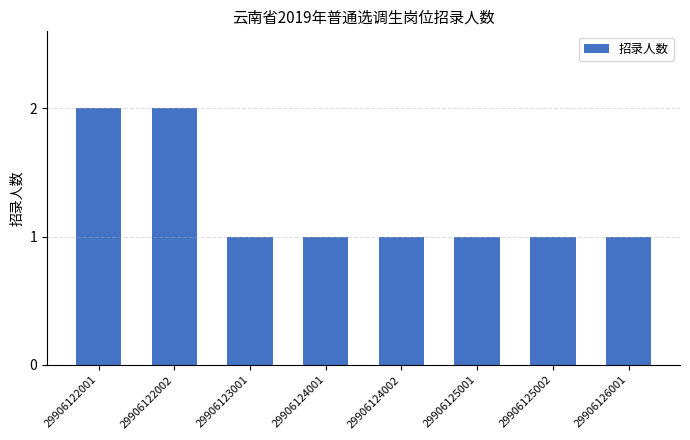

Are the bars horizontal?

No